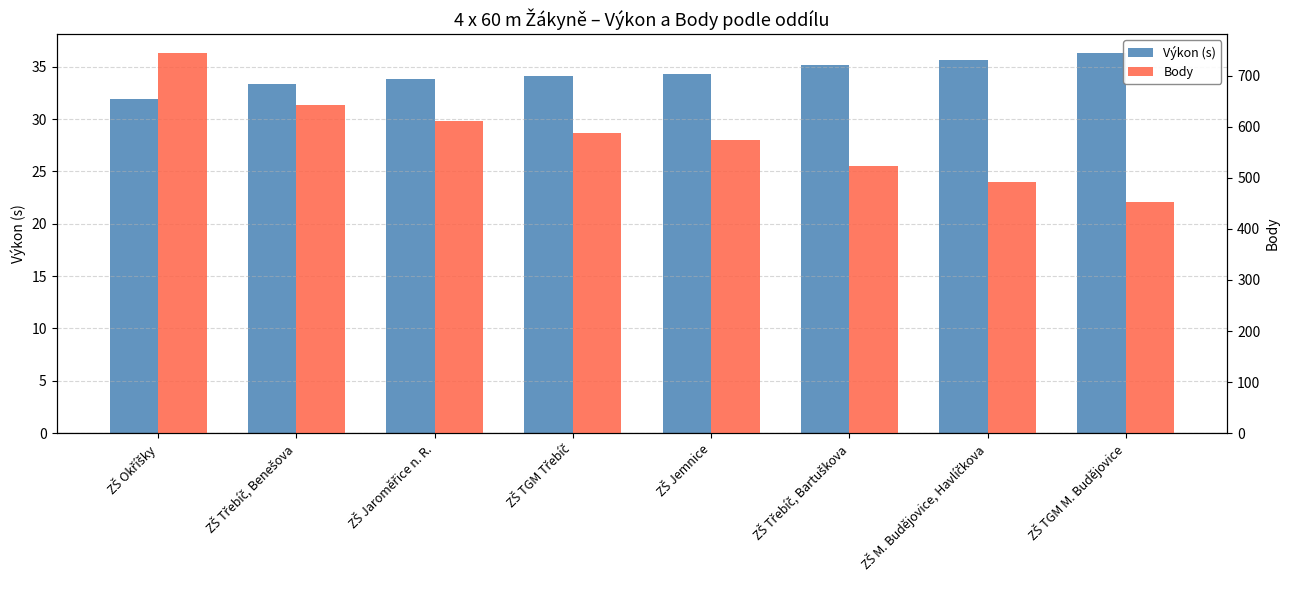

What value does the Výkon (s) series have at ZŠ M. Budějovice, Havlíčkova?

35.6